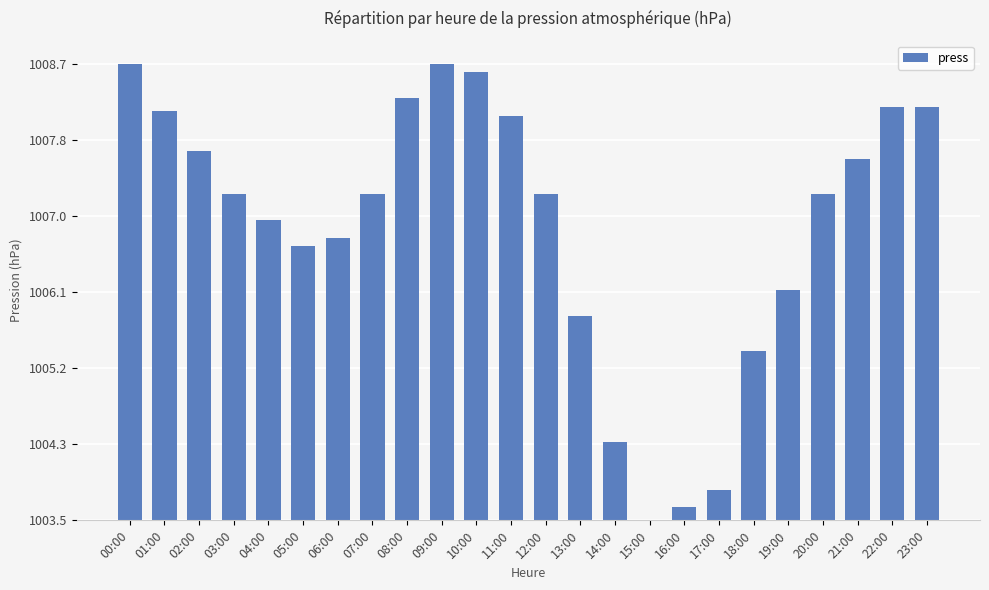

How many categories are shown in the chart?

24